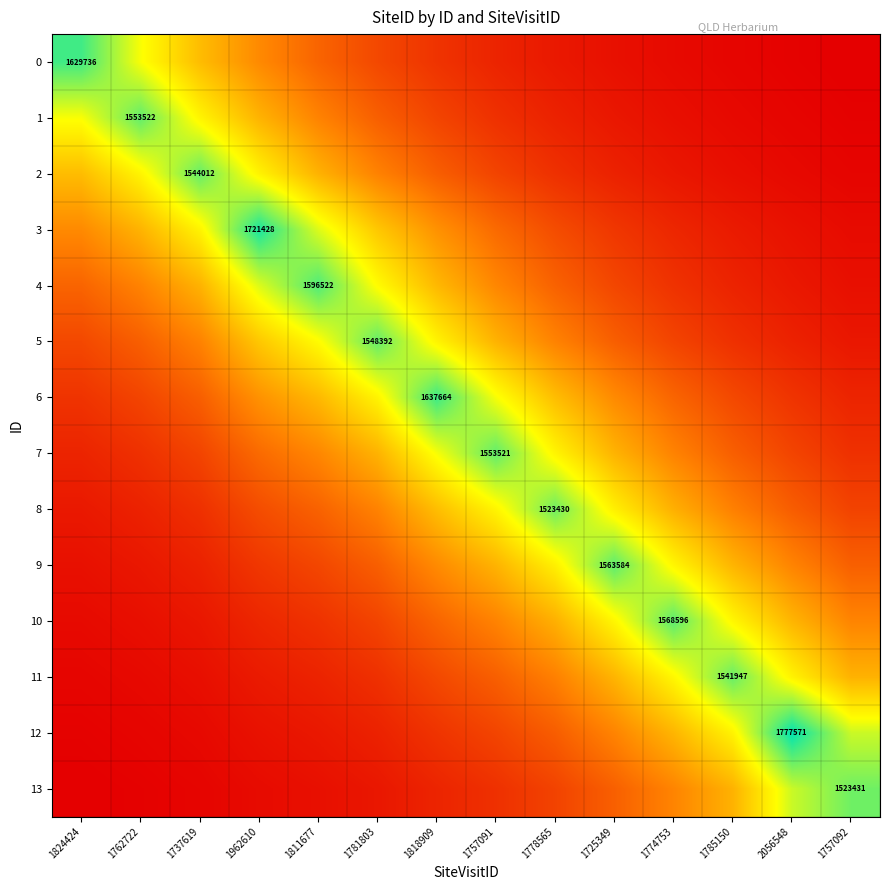

What is the spread (max minus min) of values at 2056548?

1733040.5